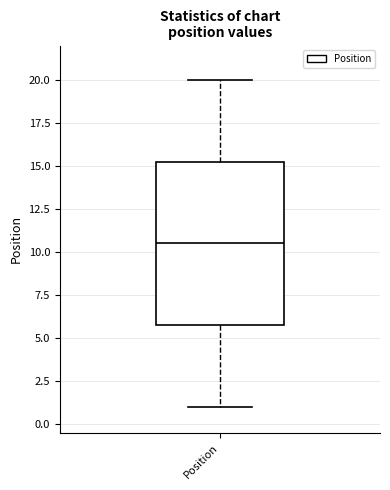

Transcribe this box plot: give where the median line is, the range the box spans, and where the two whiskers end, as read against the y-axis. The values are not printed on the chart, so give them approximately, as read against the axis.

median 10.5, box 6.0 to 15.5, whiskers 1.0 to 20.0